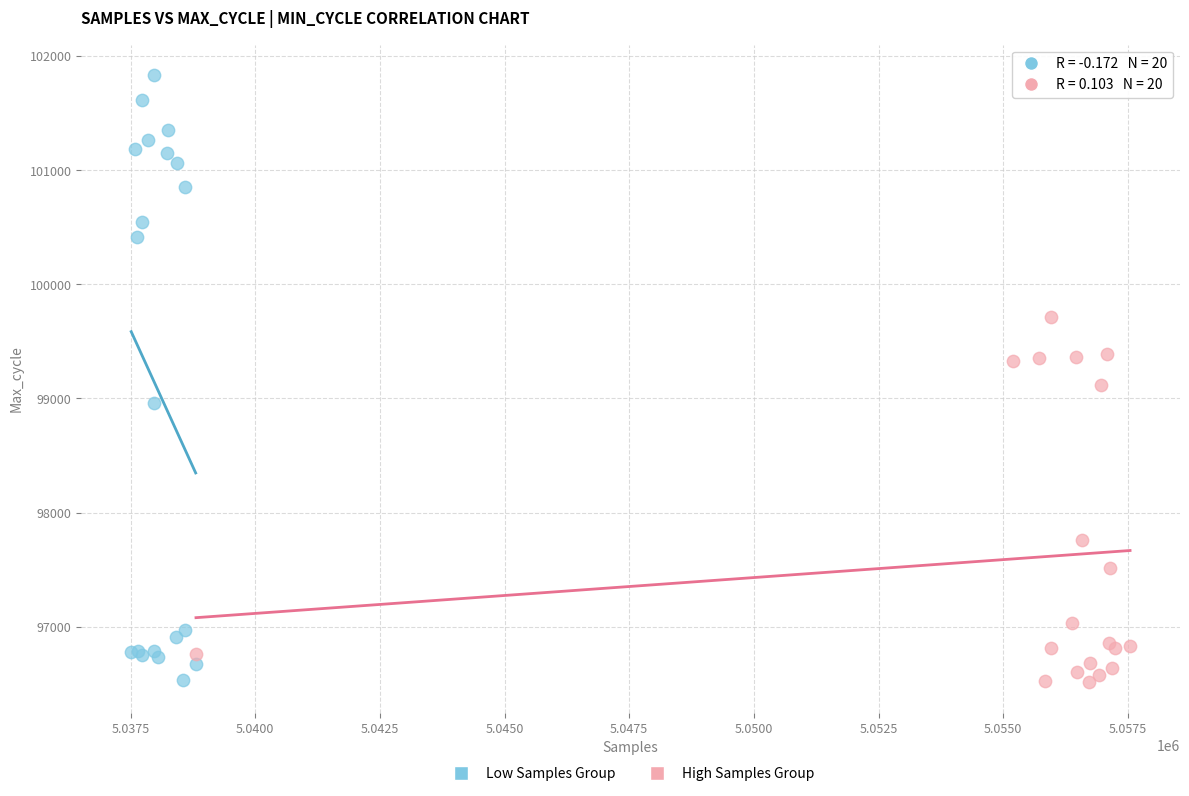

Which series has the largest Y range (max minus min)?

Low Samples Group